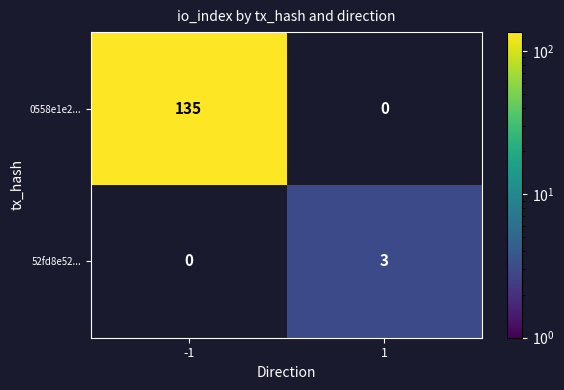

The 0558e1e2... series shows 58 at -1. True or false?

False